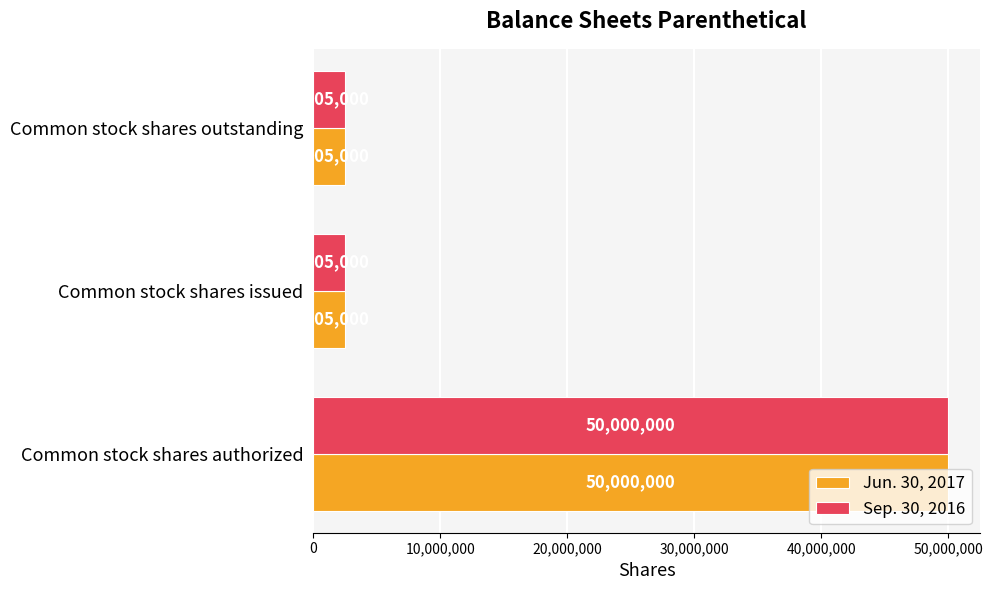

What is the total value across all series at Common stock shares authorized?

100000000